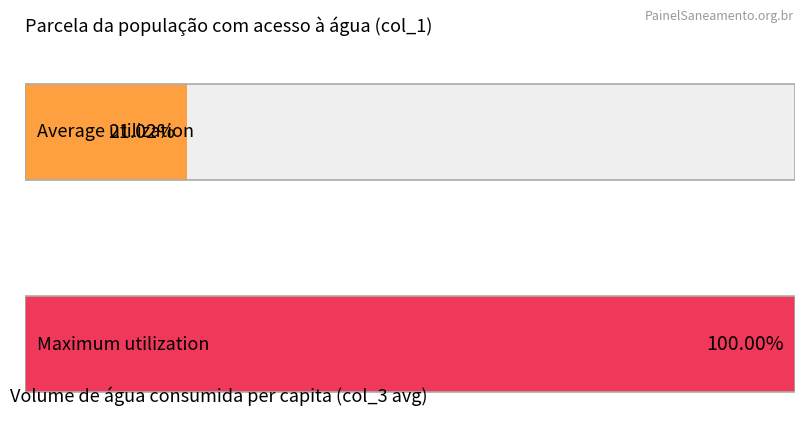

What are all the series names shown in the legend?

Average utilization, Maximum utilization